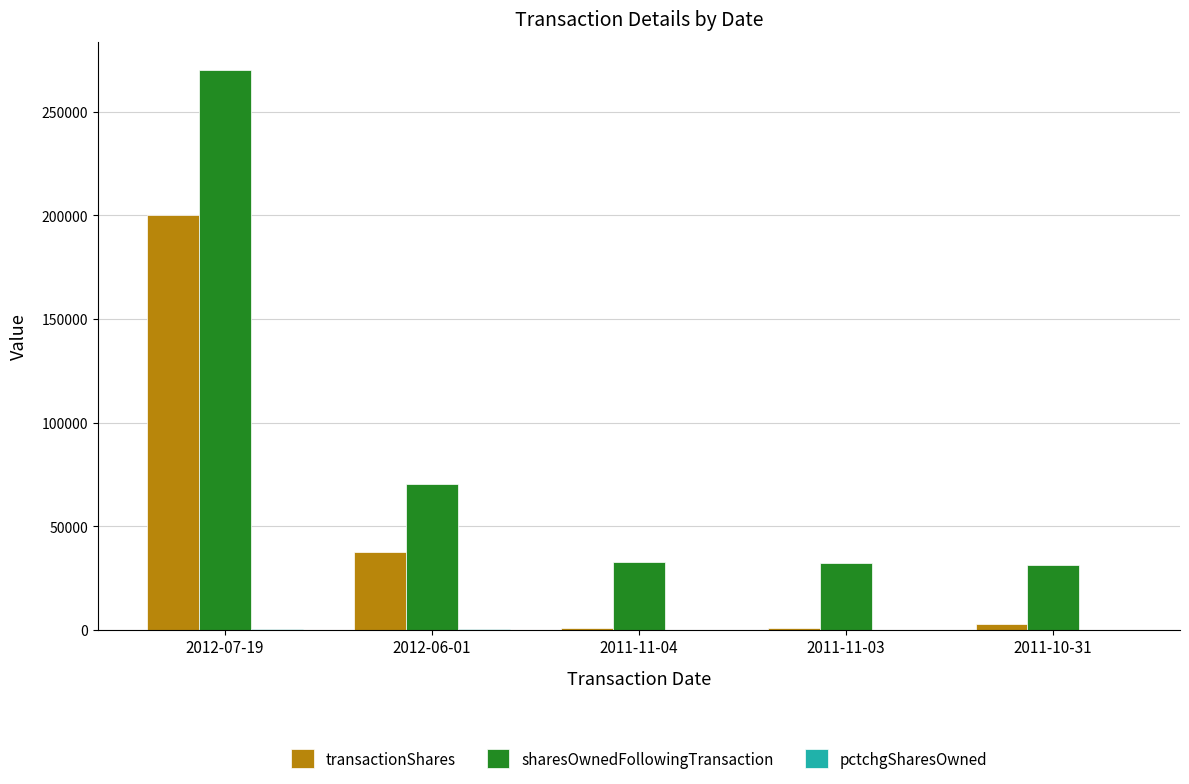

Is the value of transactionShares at 2011-11-03 greater than the value of sharesOwnedFollowingTransaction at 2011-10-31?

No